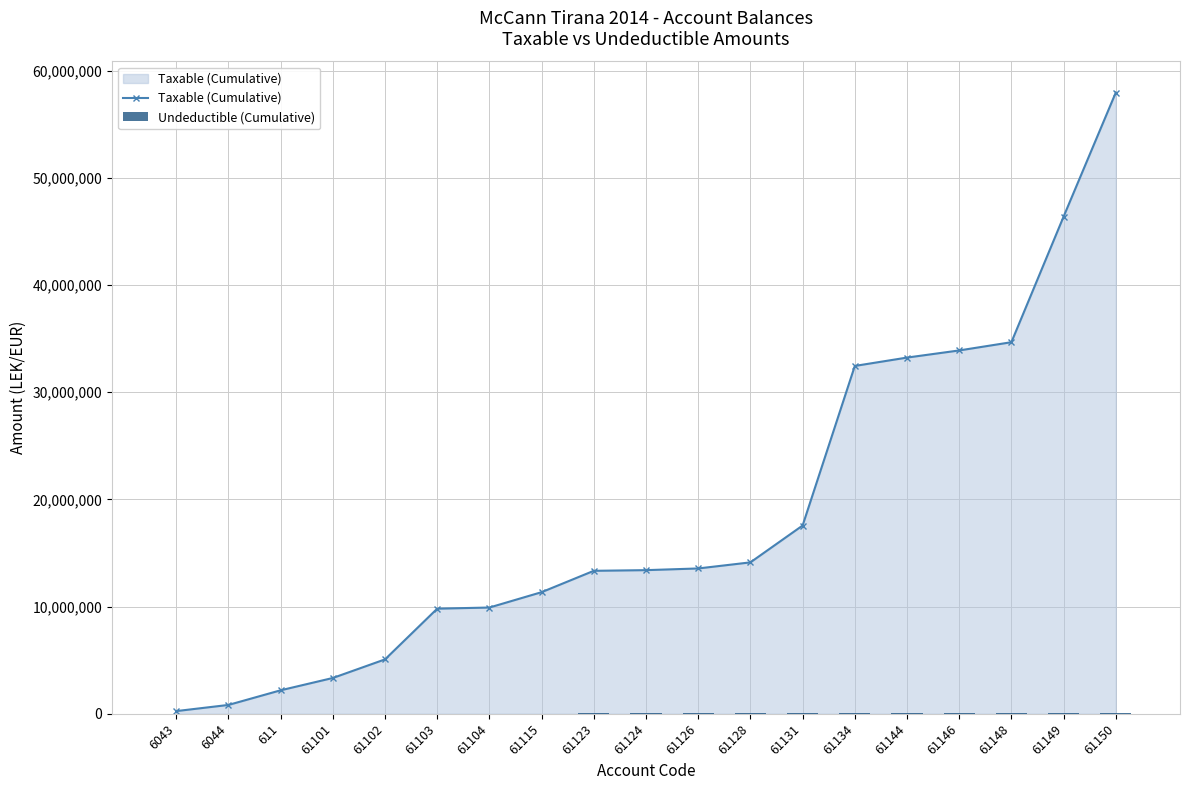

Which series has the largest total across all categories?

Taxable (Cumulative)